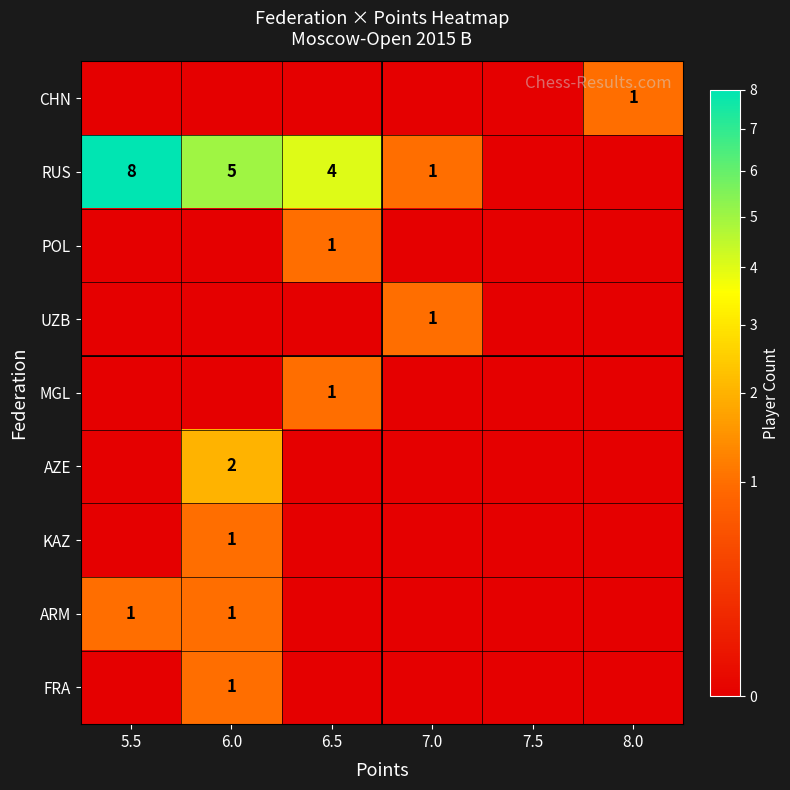

At which category does the chart reach its peak across all series?

5.5